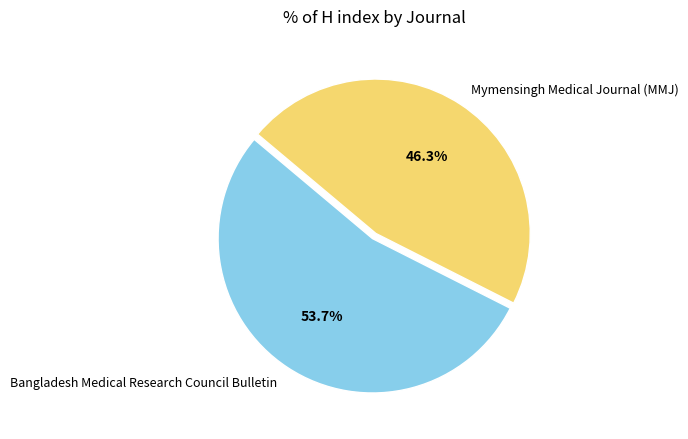

What percentage is the Mymensingh Medical Journal (MMJ) slice, to the nearest percent?

46%